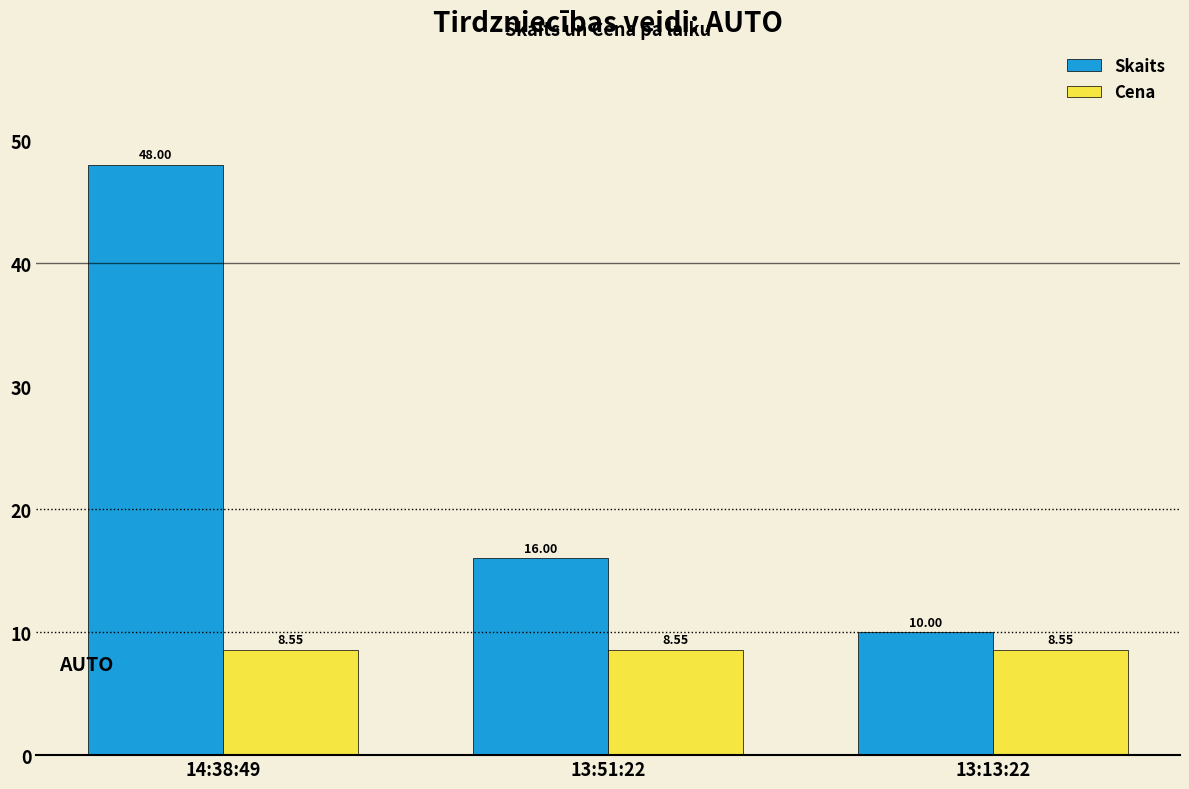

Count the number of data series in this chart.

2